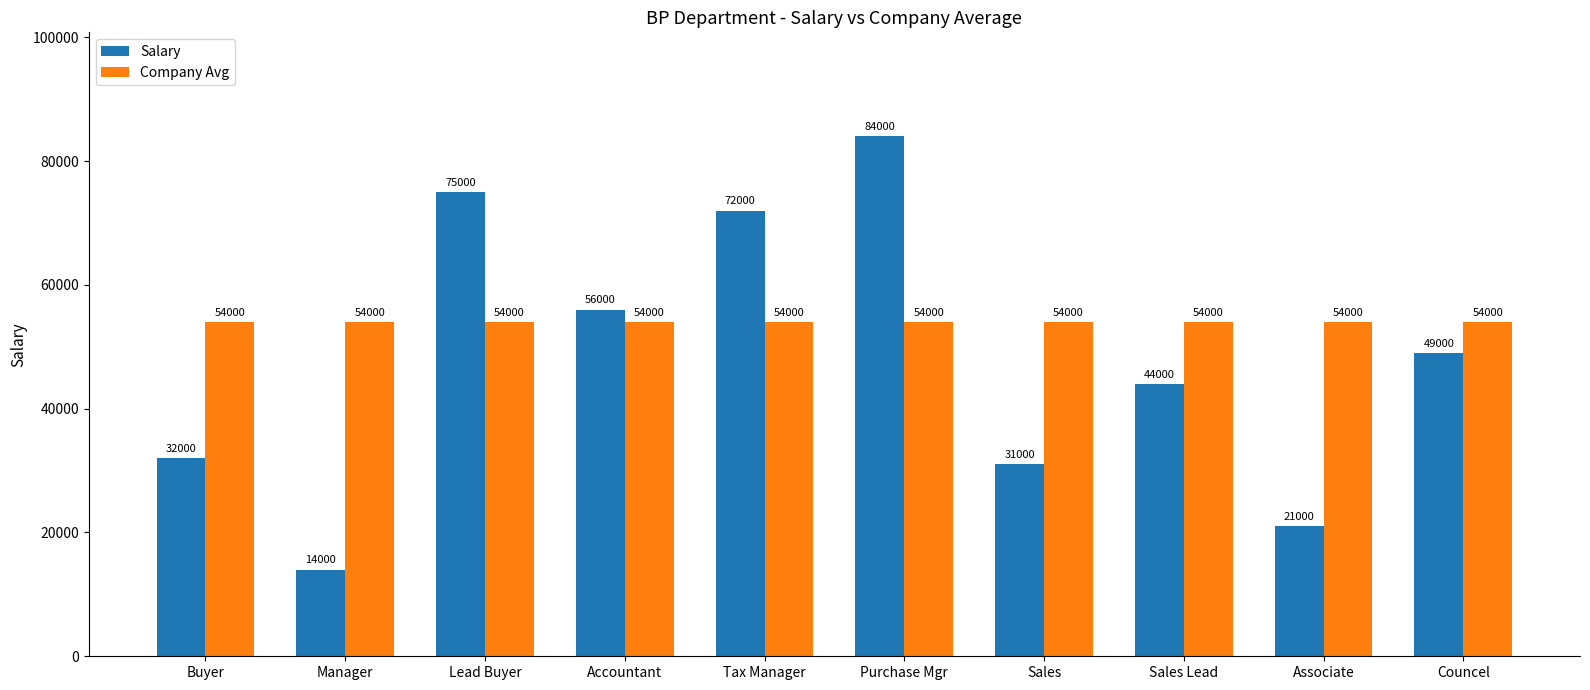

Reading left to right, extract all data points from this chart.

Salary: 32000	14000	75000	56000	72000	84000	31000	44000	21000	49000
Company Avg: 54000	54000	54000	54000	54000	54000	54000	54000	54000	54000